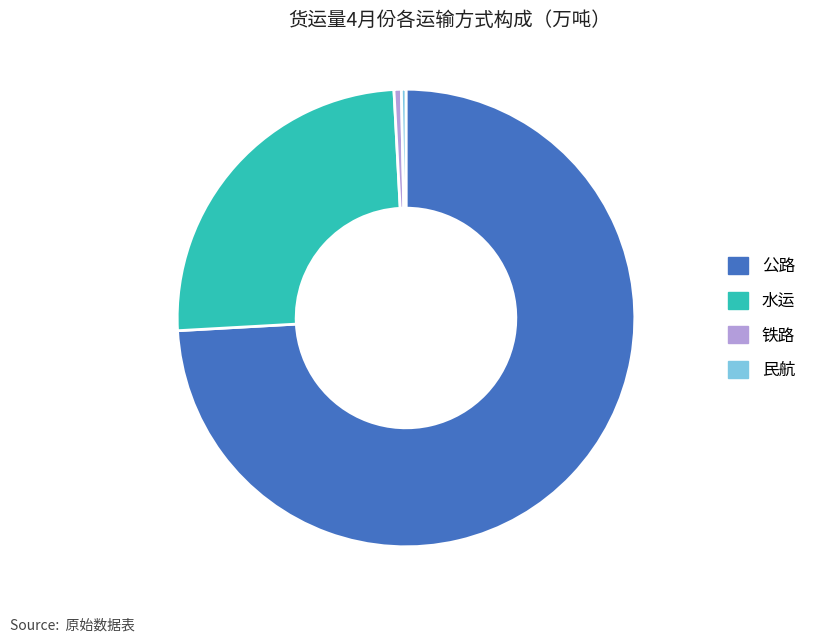

The 民航 slice represents 10% of the pie. True or false?

False